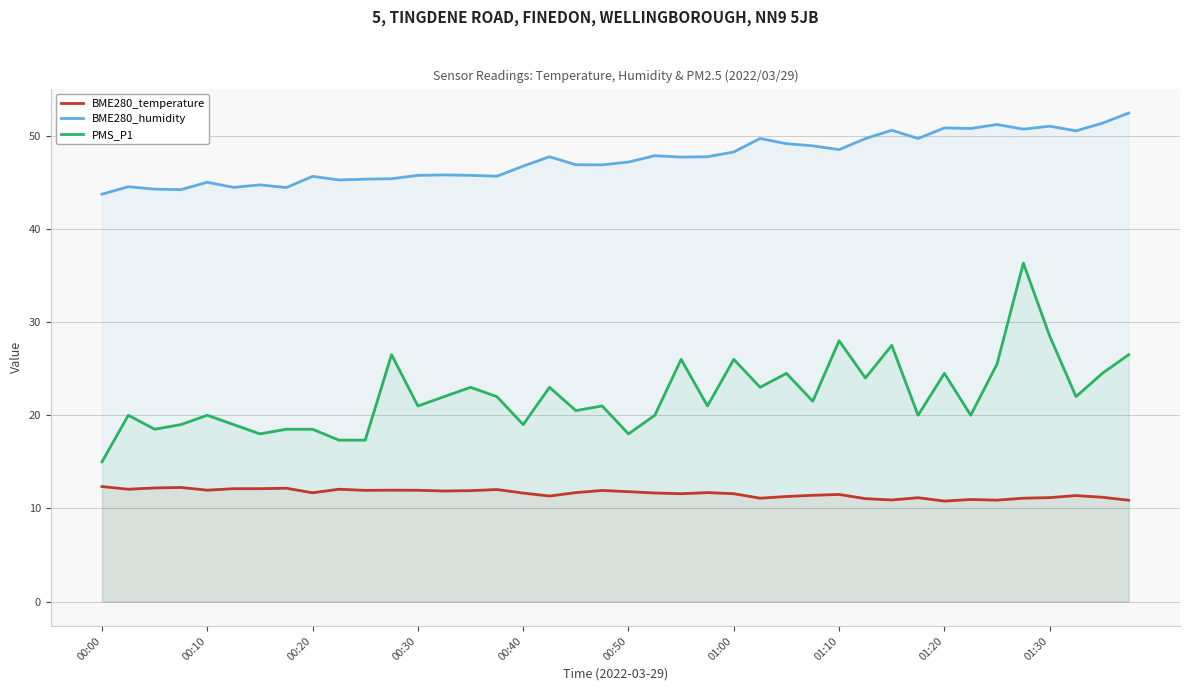

What is the highest value of the PMS_P1 series?

36.3